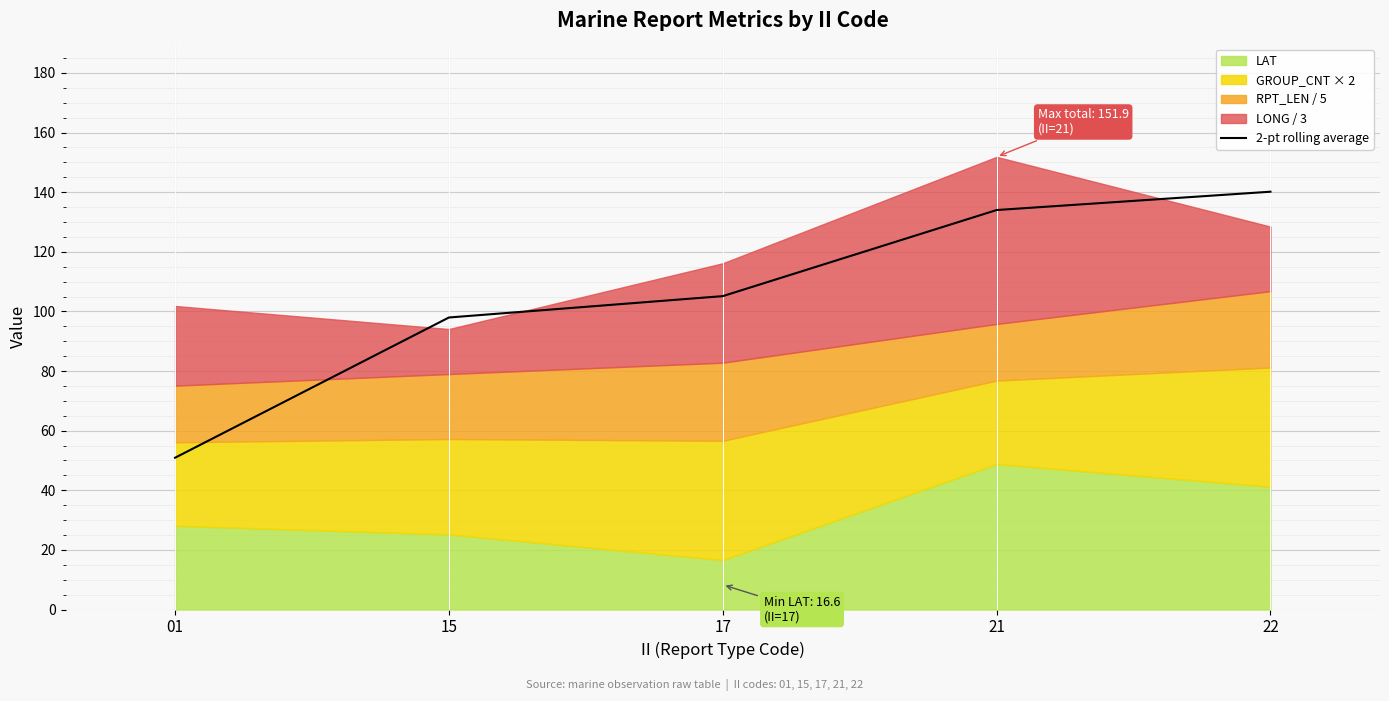

Approximately how many times larger is the value at 17 compared to 15?

1.1